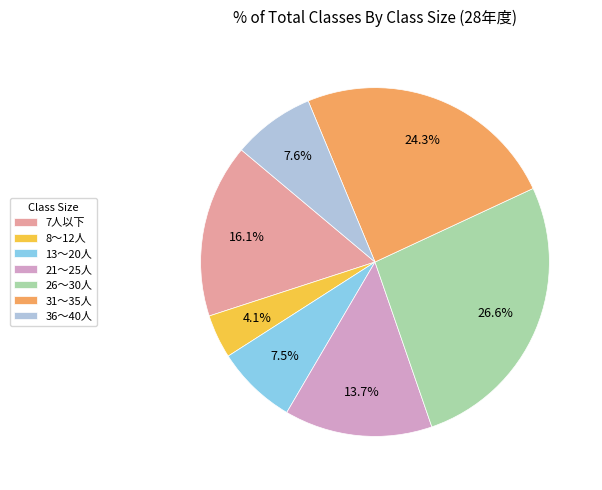

To the nearest percent, what percentage of the pie is 26～30人?

27%